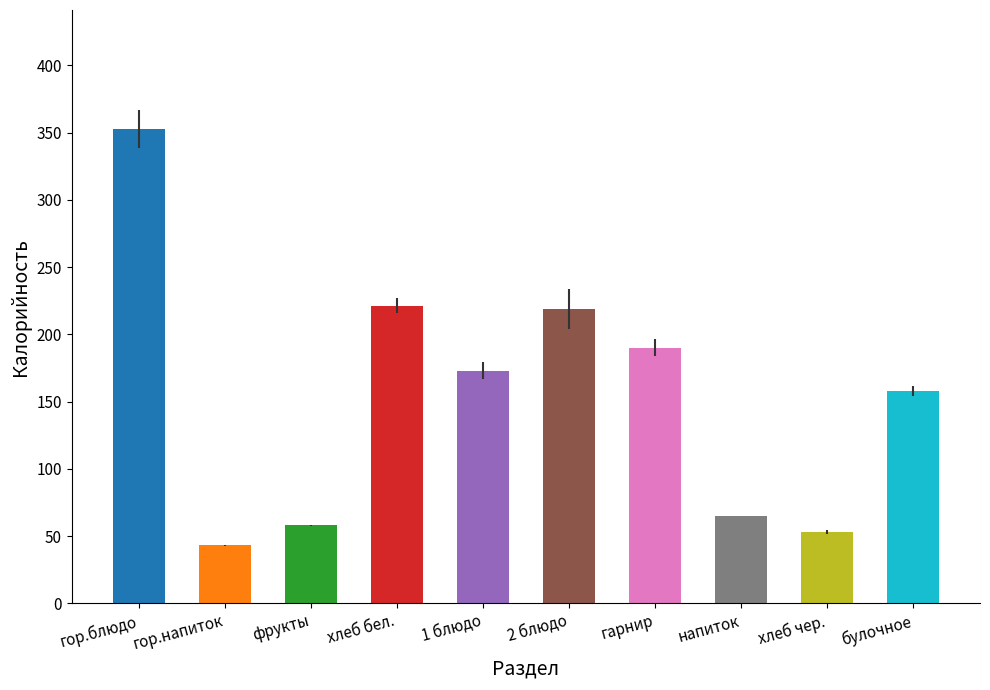

Read the value at напиток.

65.0